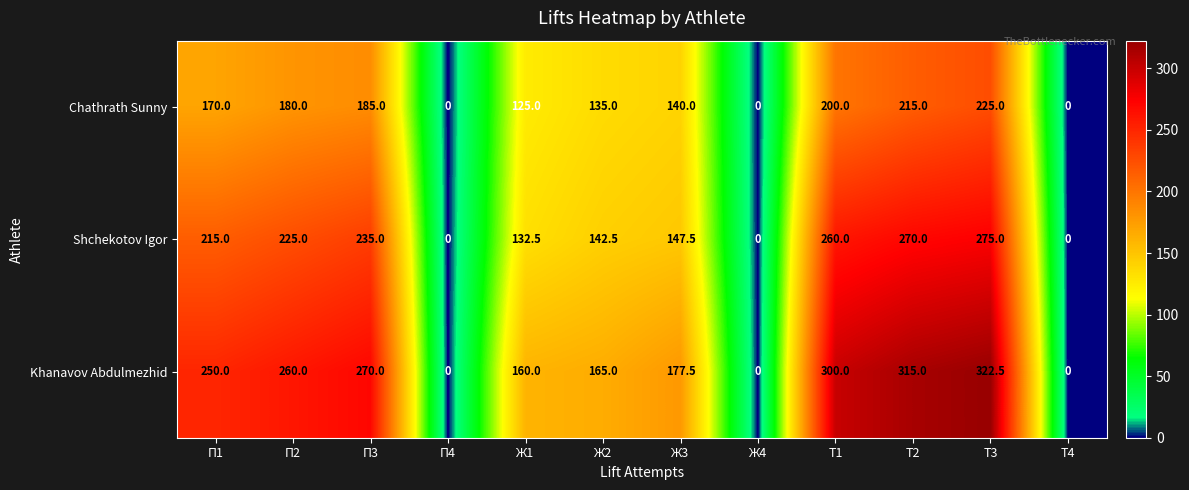

At which category is the sum across all series the highest?

Т3